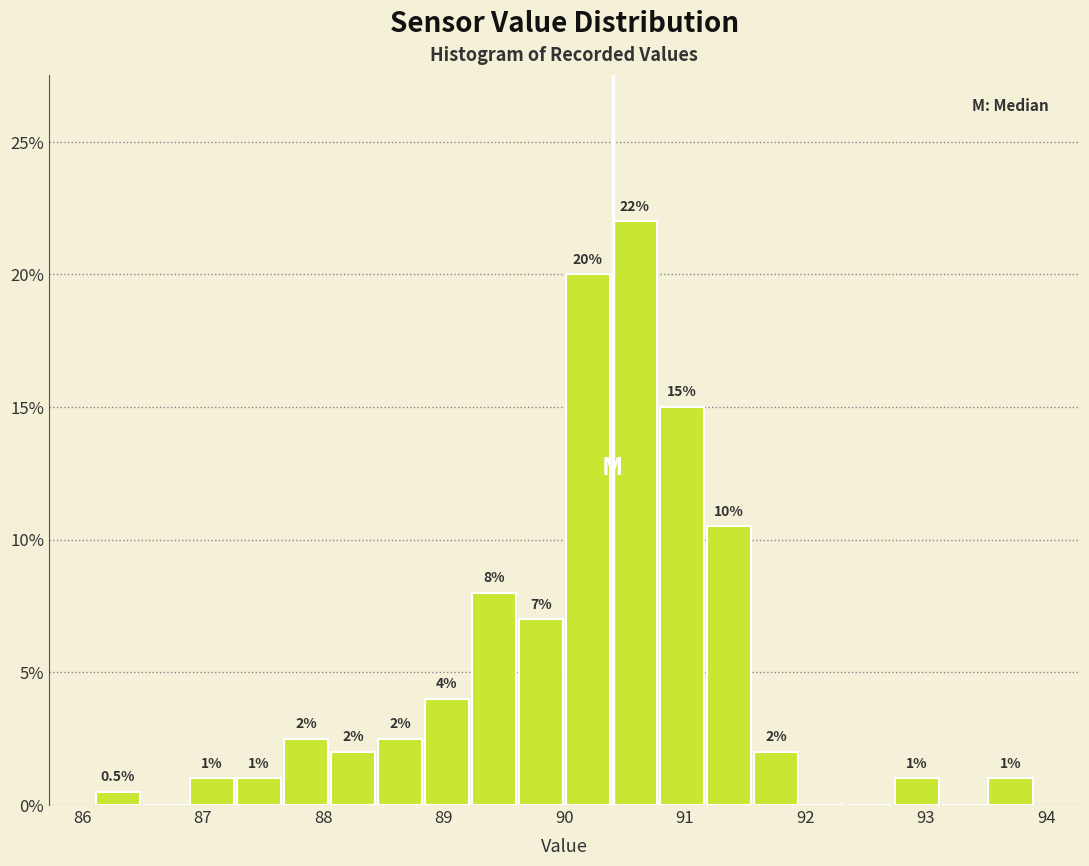

Around what value on the x-axis is the tallest bar? Give the approximate position of its centre, as read against the axis.

90.6